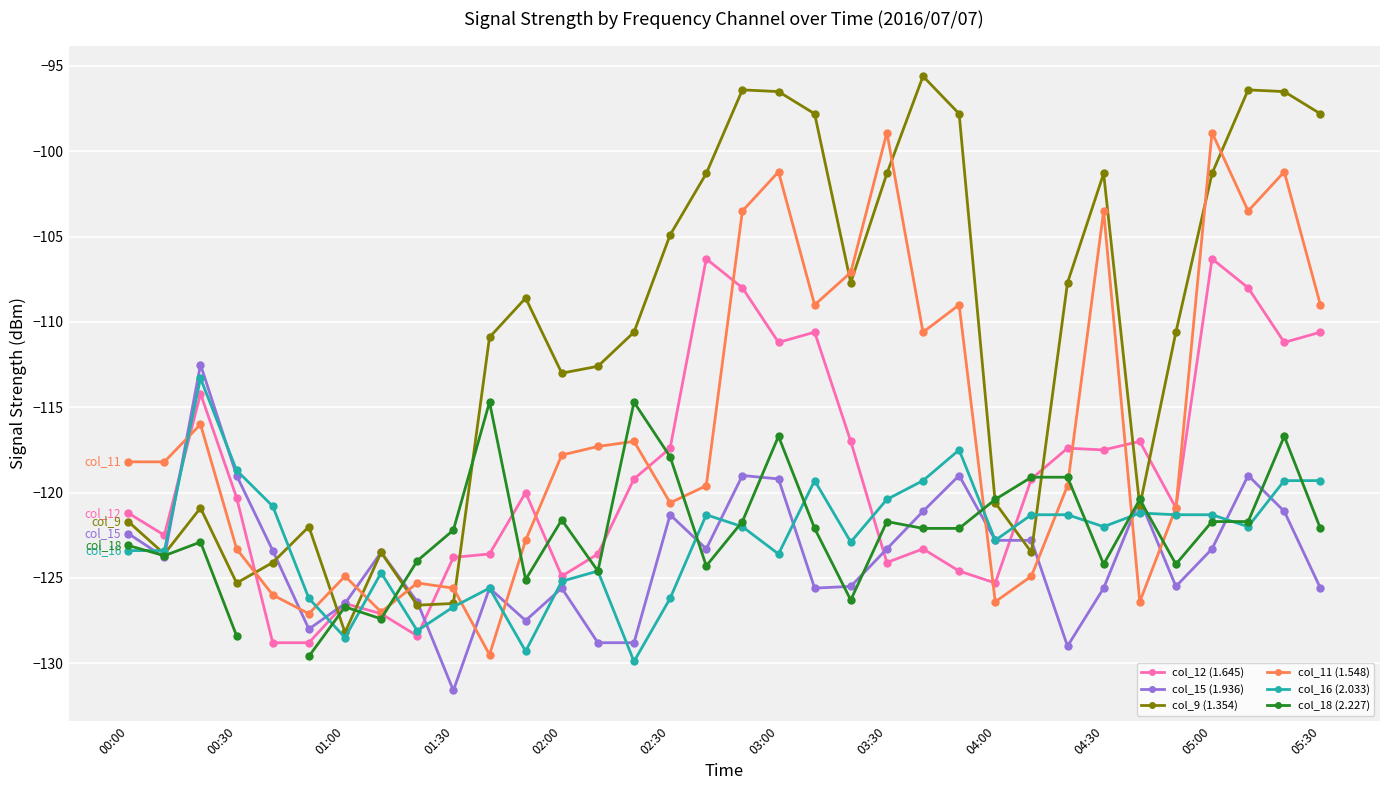

True or false: col_16 (2.033) has more than 2 points higher than both neighbors.

True